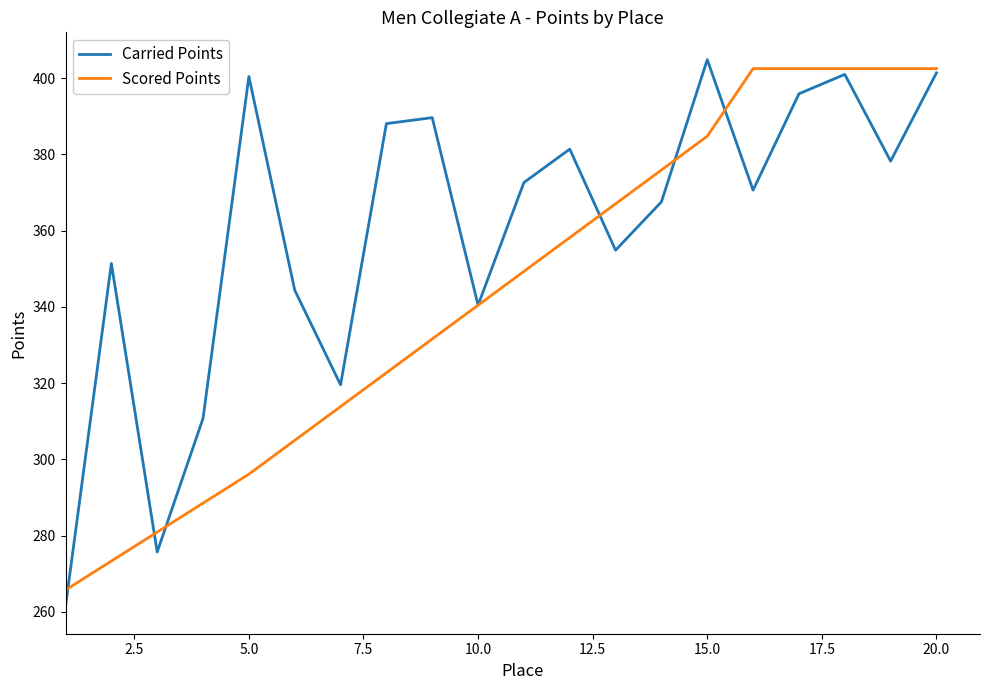

What is the minimum value for Scored Points?

265.7